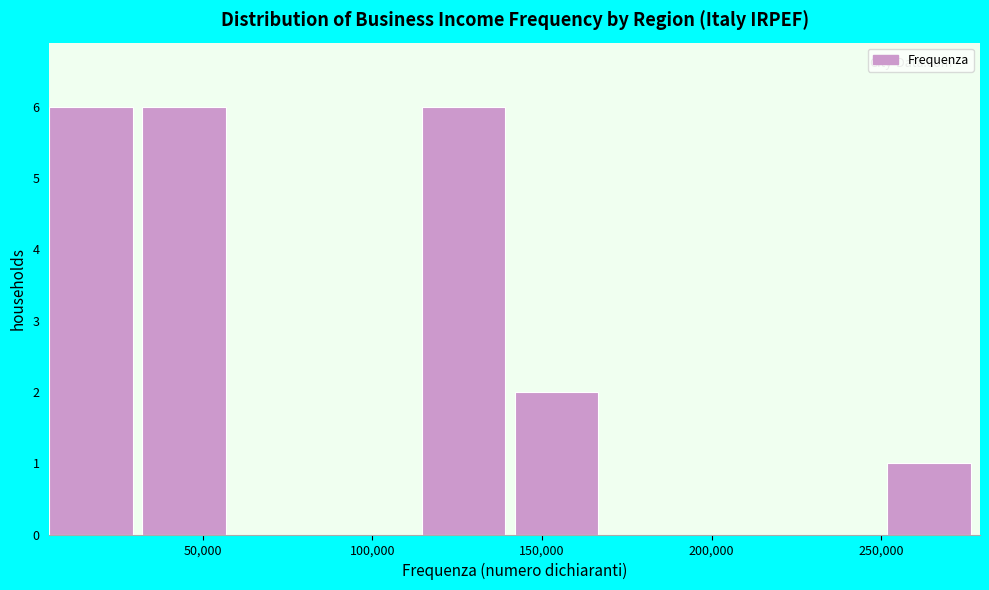

Reading left to right, list every bar in this chart as the range it spans on the x-axis followed by its height. Neither the bar edges nor the heights are printed on the chart, so give them approximately, as read against the axes.

5000 to 30000: 6
30000 to 60000: 6
60000 to 85000: 0
85000 to 115000: 0
115000 to 140000: 6
140000 to 170000: 2
170000 to 195000: 0
195000 to 225000: 0
225000 to 250000: 0
250000 to 280000: 1